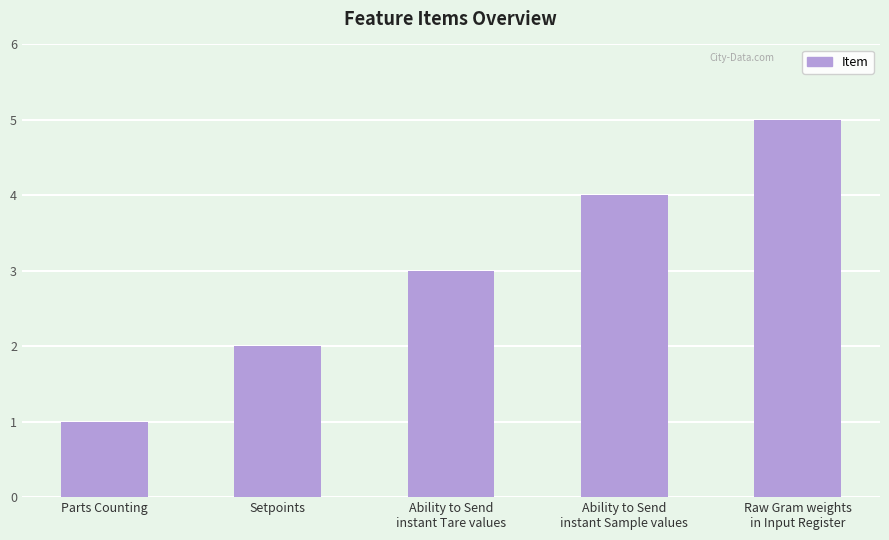

What is the sum of the values at Parts Counting and Setpoints?

3